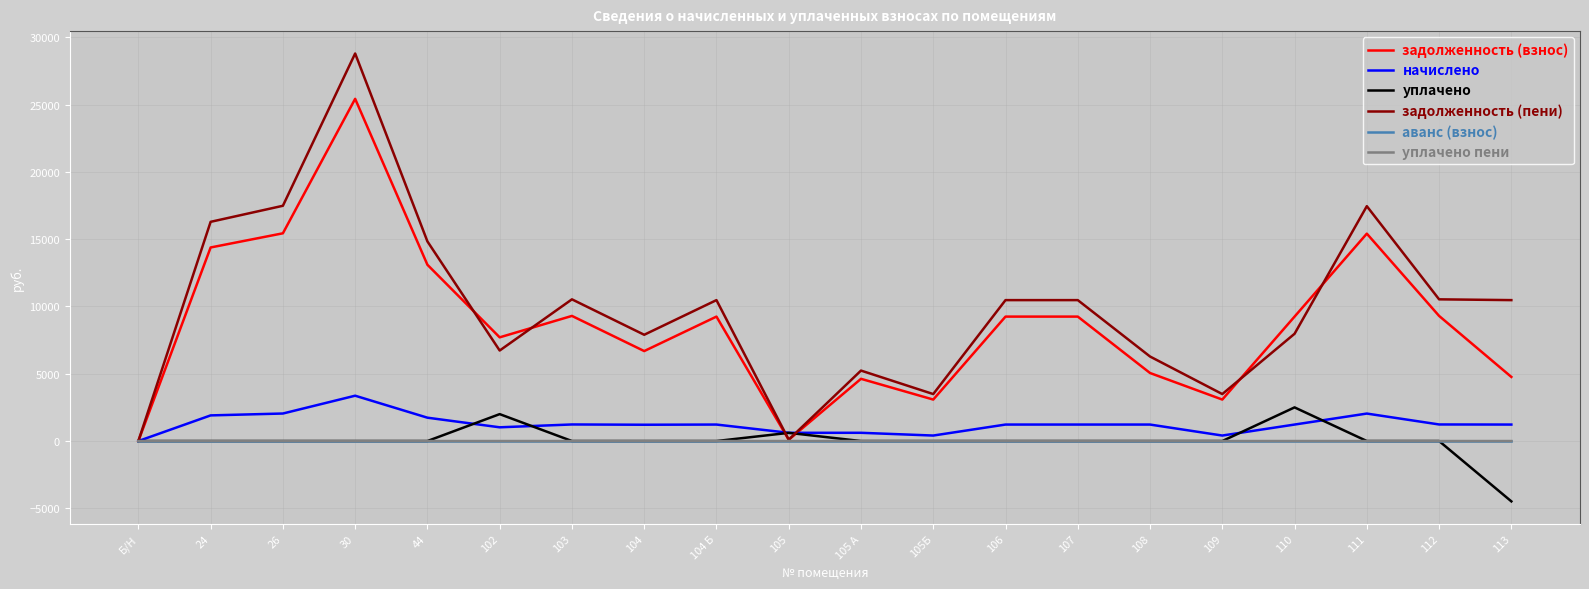

At which category is the sum across all series the highest?

30